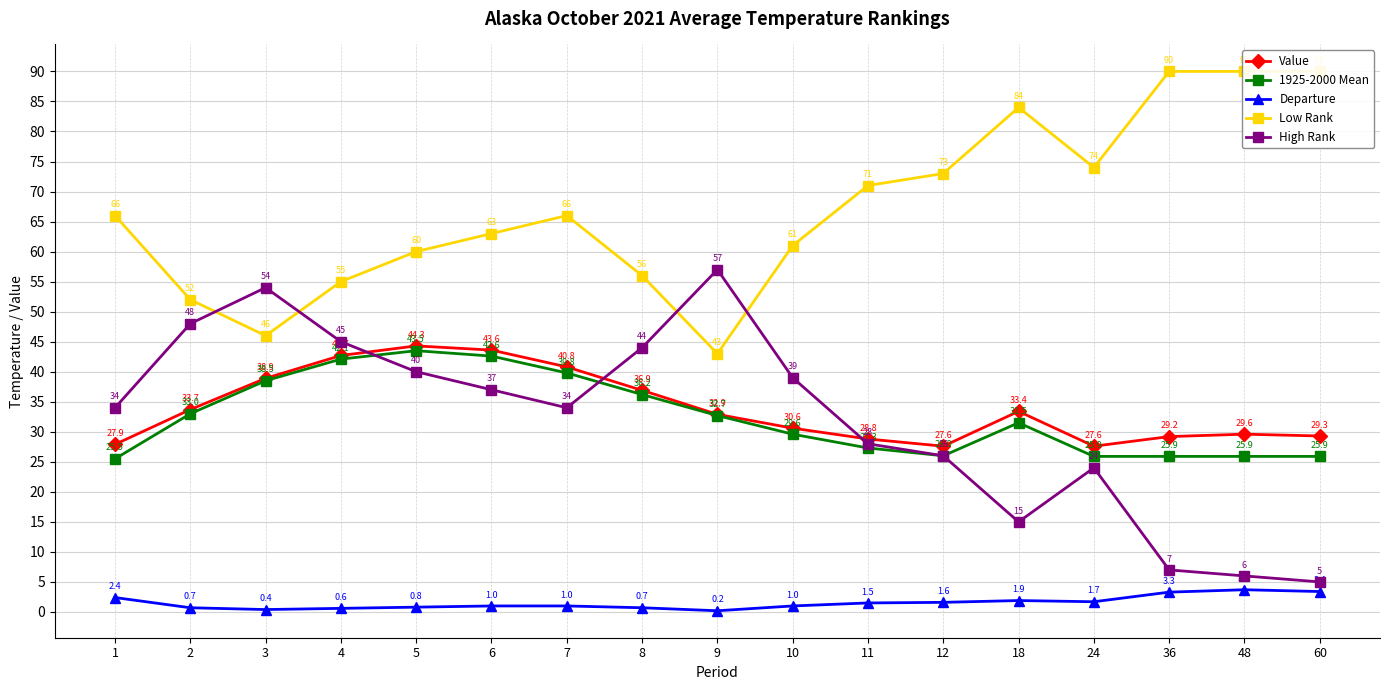

Does the chart display data point markers on the line(s)?

Yes